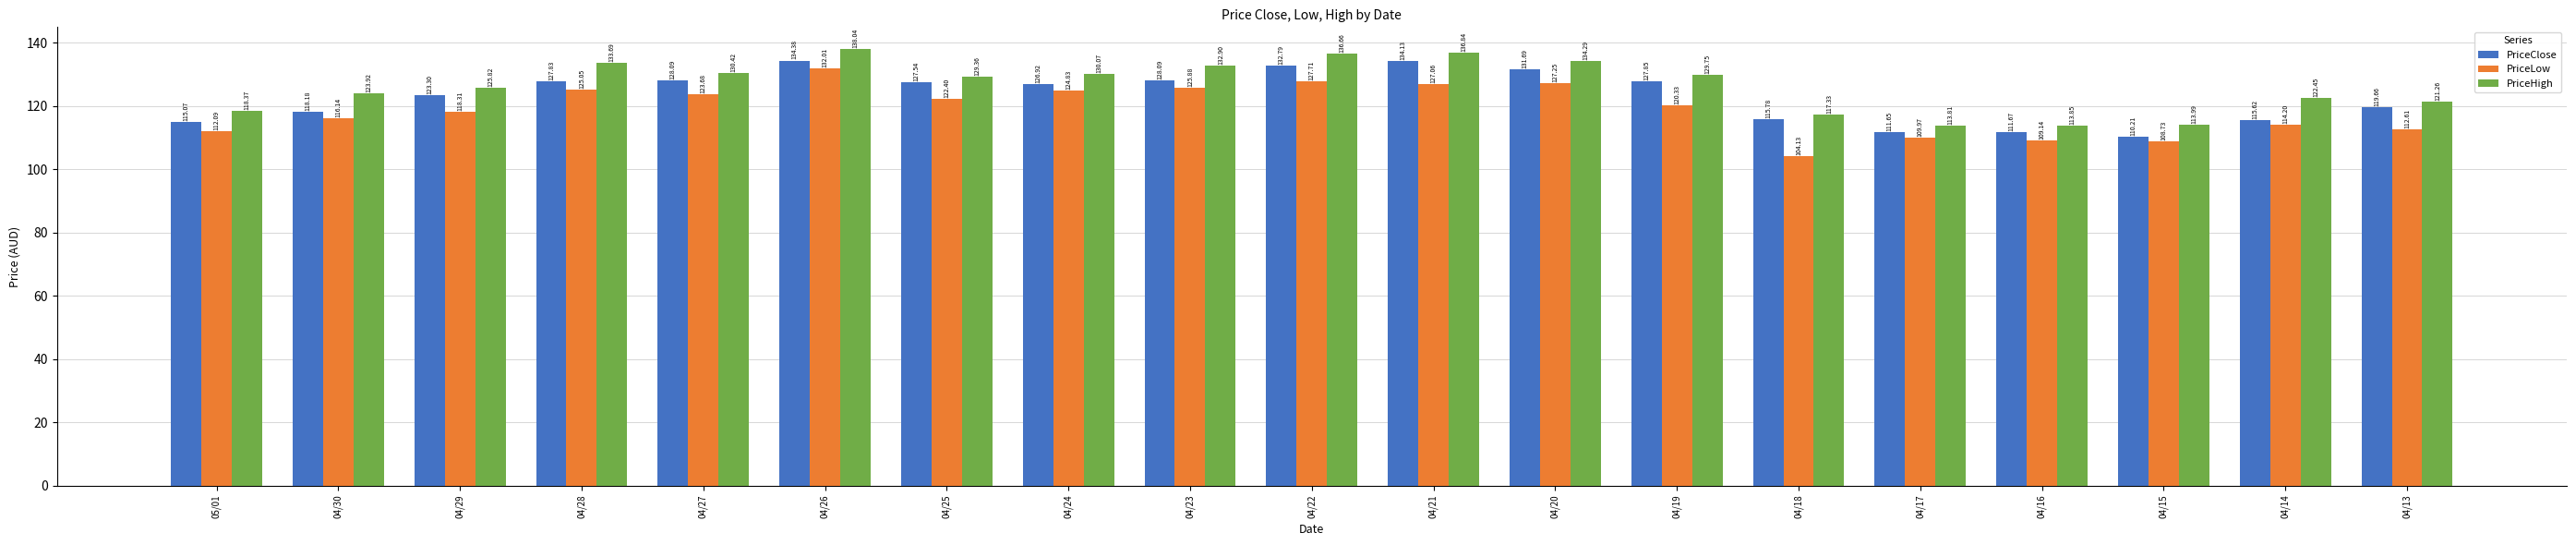

At which category does the chart reach its minimum across all series?

04/18